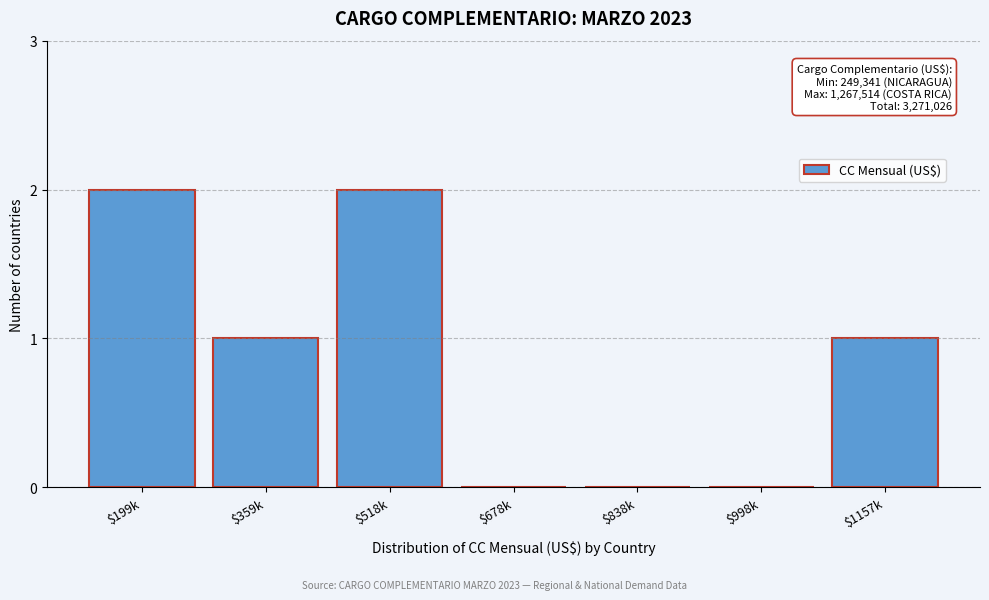

What is the sum of all values?

6